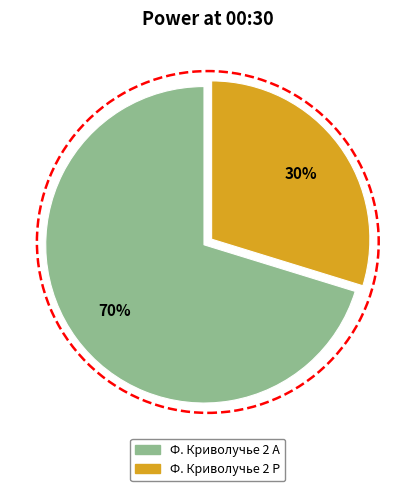

What is the ratio of the value at Ф. Криволучье 2 Р to the value at Ф. Криволучье 2 А?

0.4